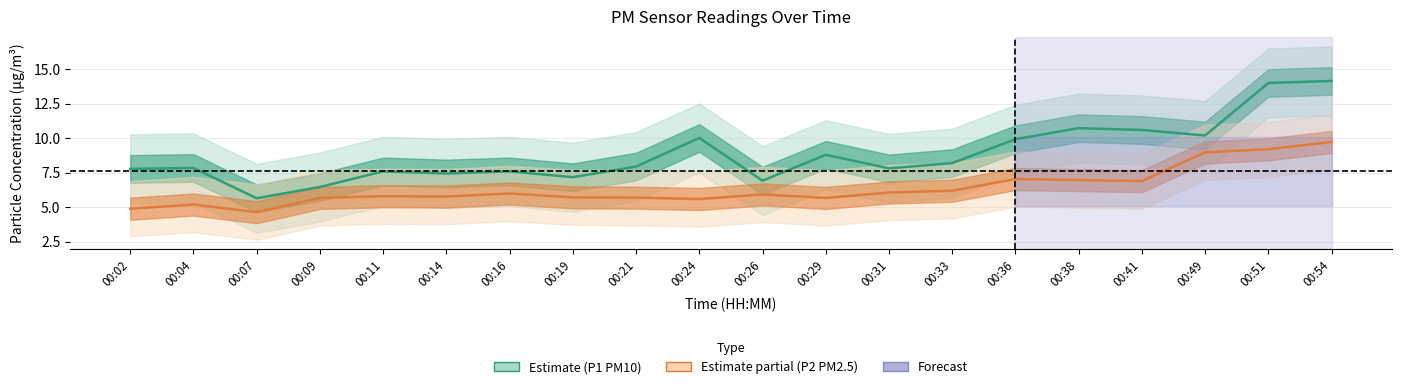

What is the difference between the maximum and minimum values in the P1 series?

8.5